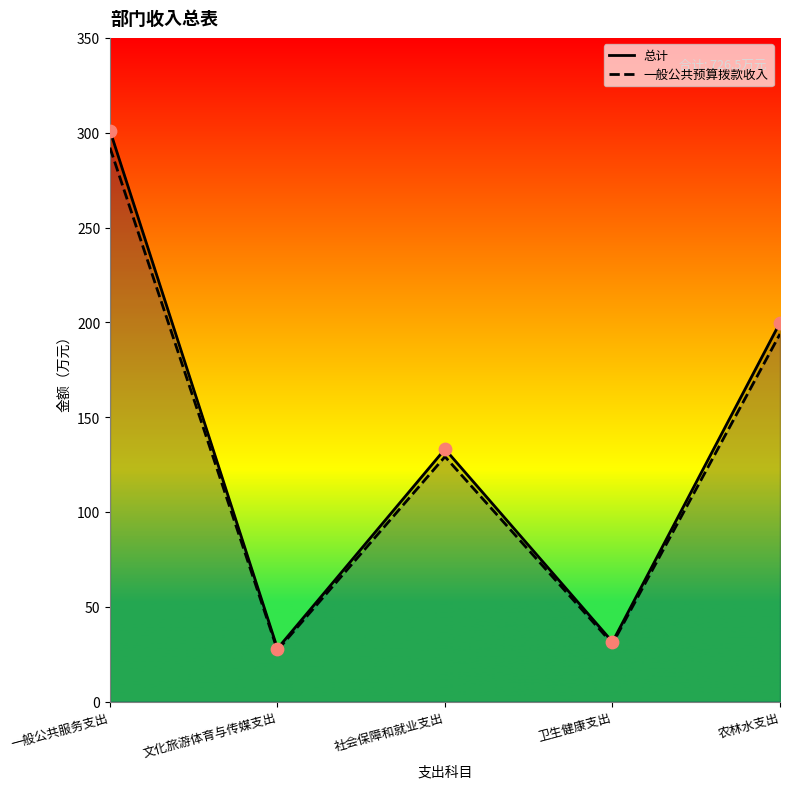

What are all the series names shown in the legend?

总计, 一般公共预算拨款收入